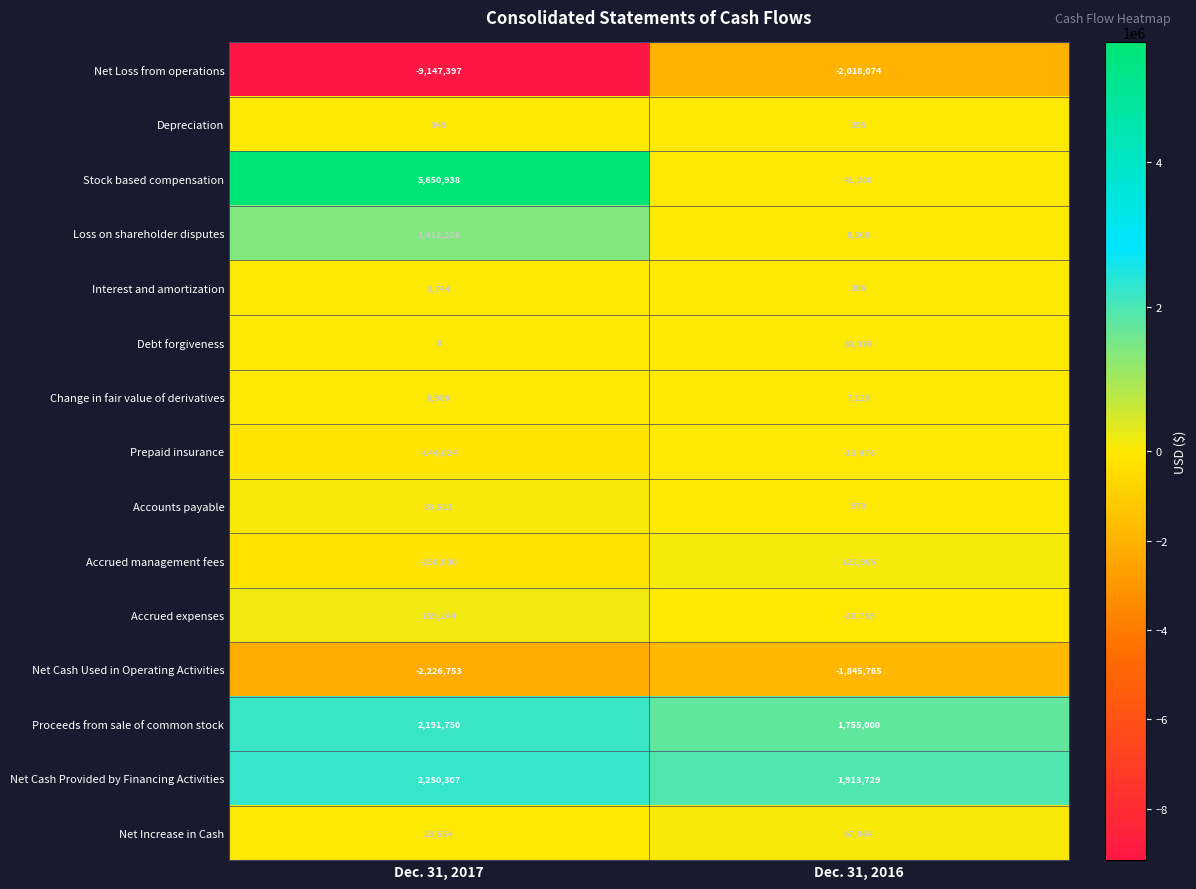

At how many categories does at least one series exceed 4201985?

1